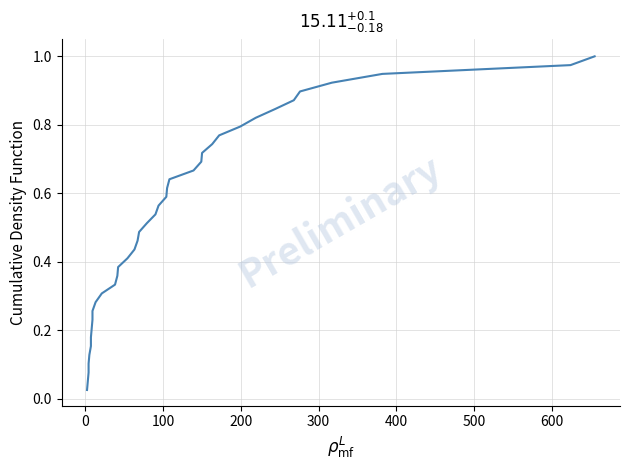

What is the difference between the second highest and minimum values?

0.9